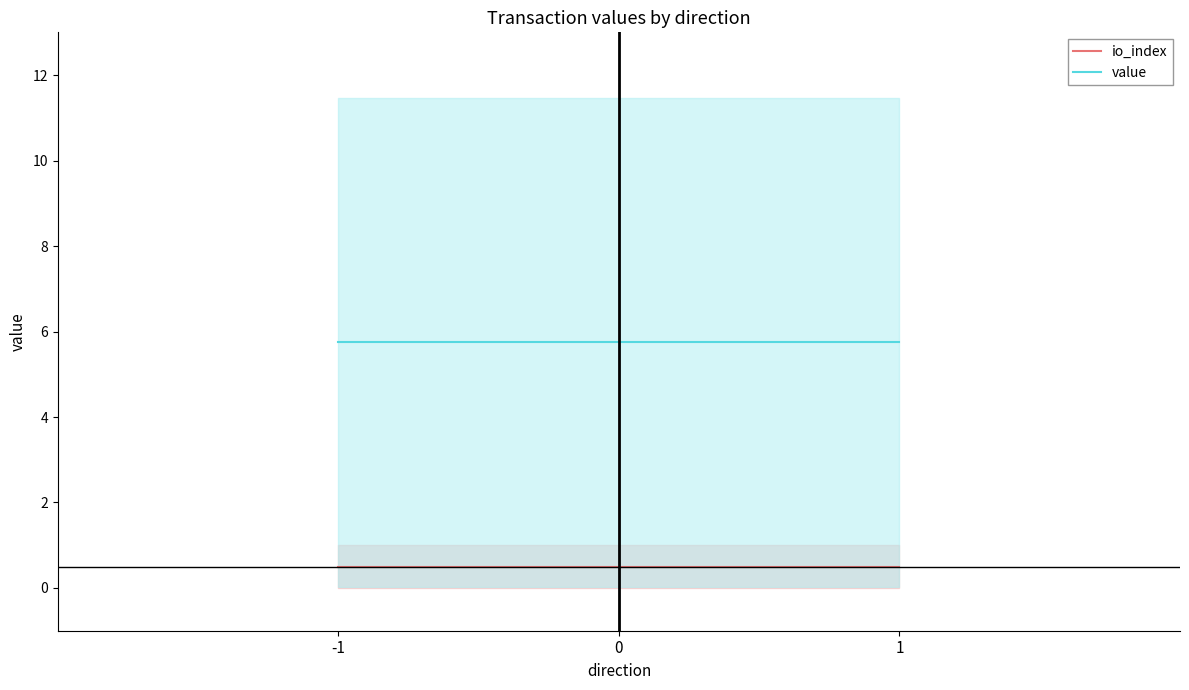

Reading left to right, what are all the values shown in this chart?

io_index: 0.5	0.5
value: 5.8	5.8